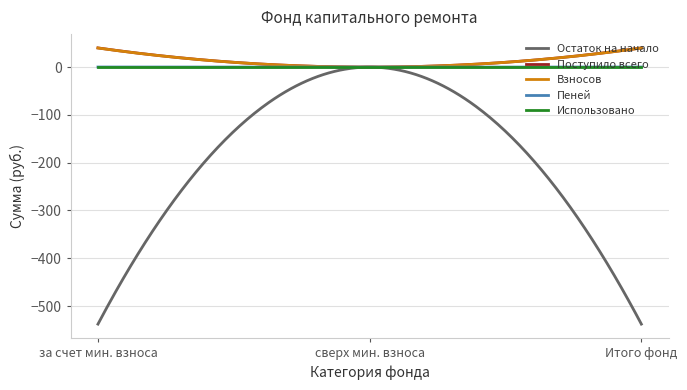

Which series has the widest spread of values?

Остаток на начало